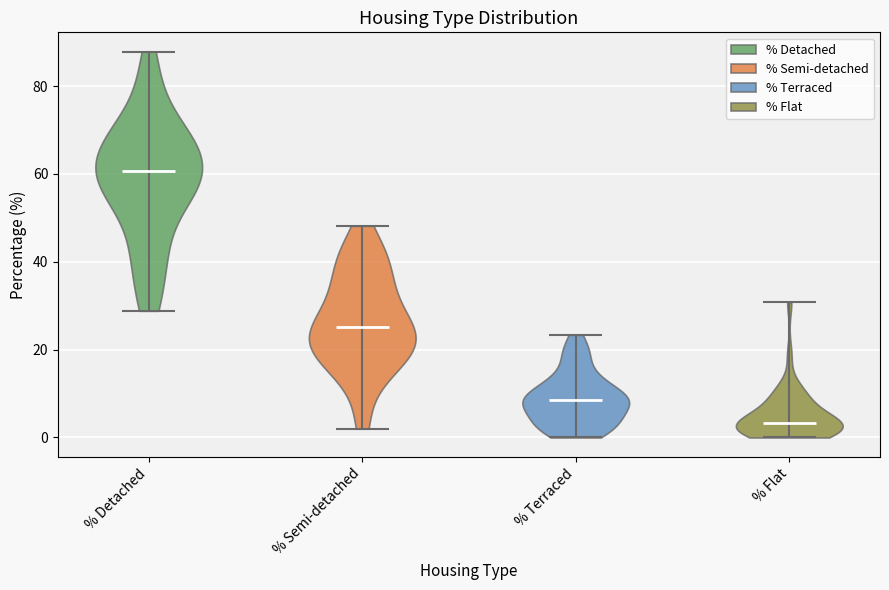

Reading left to right, read every violin against the y-axis: where its median line is, and the lowest and highest points it reaches. The values are not printed on the chart, so give them approximately, as read against the axis.

% Detached: median line 60, lowest point 28, highest point 88
% Semi-detached: median line 26, lowest point 2, highest point 48
% Terraced: median line 8, lowest point 0, highest point 24
% Flat: median line 4, lowest point 0, highest point 30